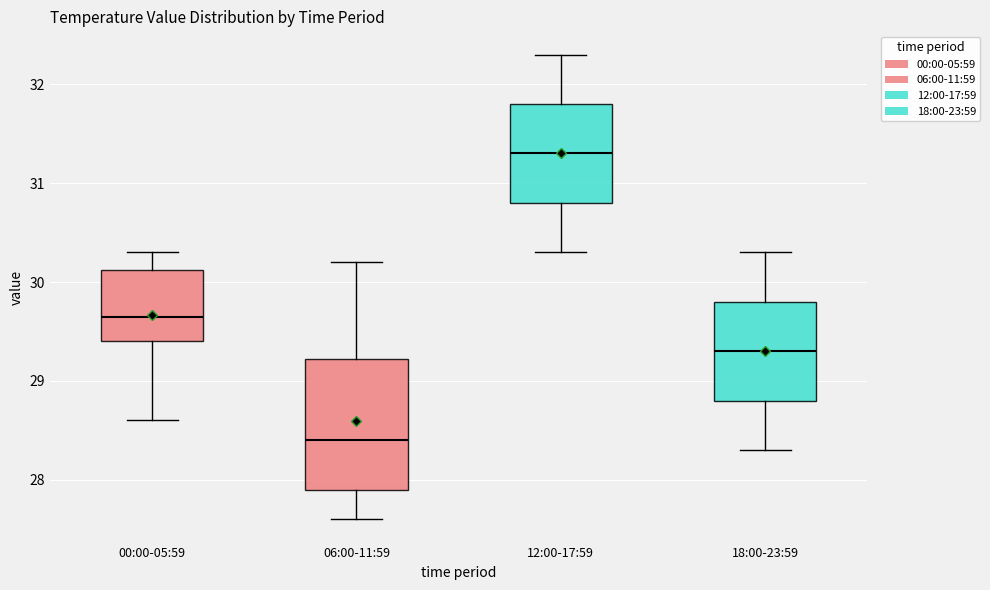

Reading left to right, transcribe this box plot: for each box, give where its median line is, the range the box spans, and where its two whiskers end, as read against the y-axis. The values are not printed on the chart, so give them approximately, as read against the axis.

00:00-05:59: median 29.7, box 29.4 to 30.1, whiskers 28.6 to 30.3
06:00-11:59: median 28.4, box 27.9 to 29.2, whiskers 27.6 to 30.2
12:00-17:59: median 31.3, box 30.8 to 31.8, whiskers 30.3 to 32.3
18:00-23:59: median 29.3, box 28.8 to 29.8, whiskers 28.3 to 30.3